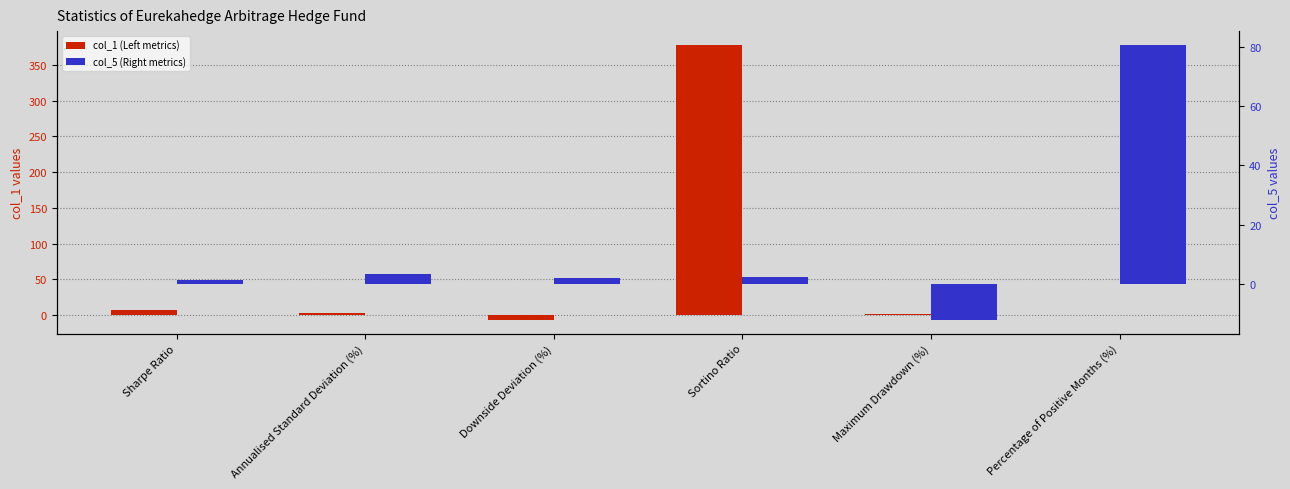

Reading right to left, list all the values displayed in this chart.

col_1 (Left metrics): Percentage of Positive Months (%)=0.4	Maximum Drawdown (%)=1.8	Sortino Ratio=377.8	Downside Deviation (%)=-6.5	Annualised Standard Deviation (%)=3.0	Sharpe Ratio=6.7
col_5 (Right metrics): Percentage of Positive Months (%)=80.7	Maximum Drawdown (%)=-12.2	Sortino Ratio=2.2	Downside Deviation (%)=2.1	Annualised Standard Deviation (%)=3.2	Sharpe Ratio=1.4